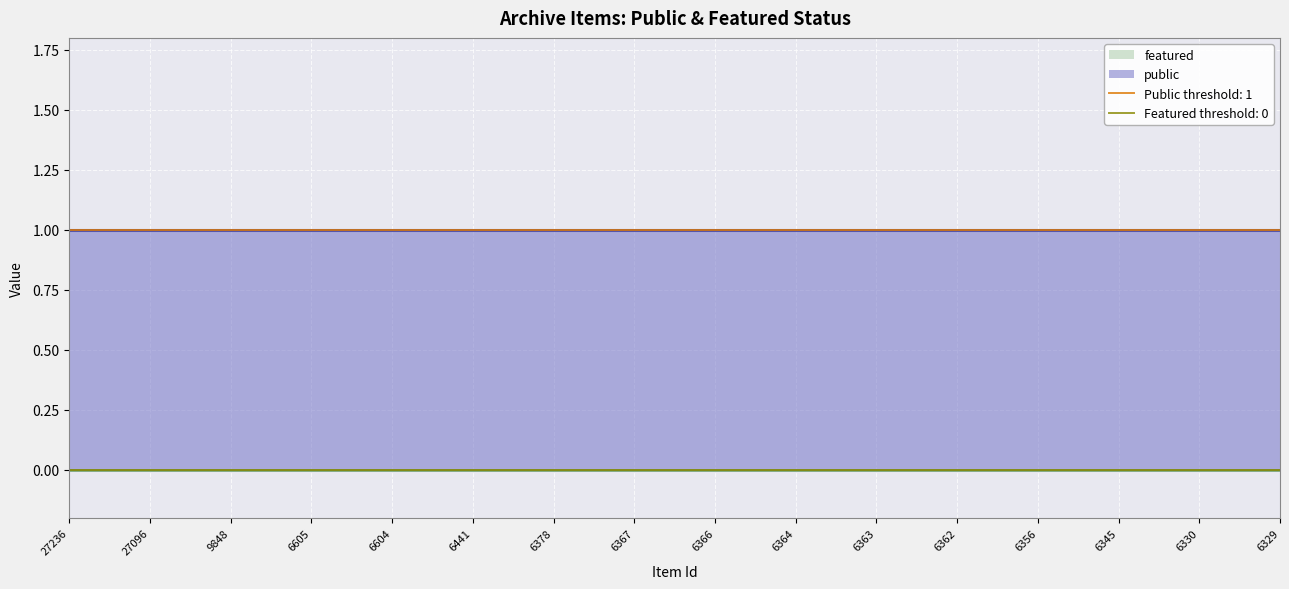

Rank the series at 6364 from highest to lowest value.

public, featured